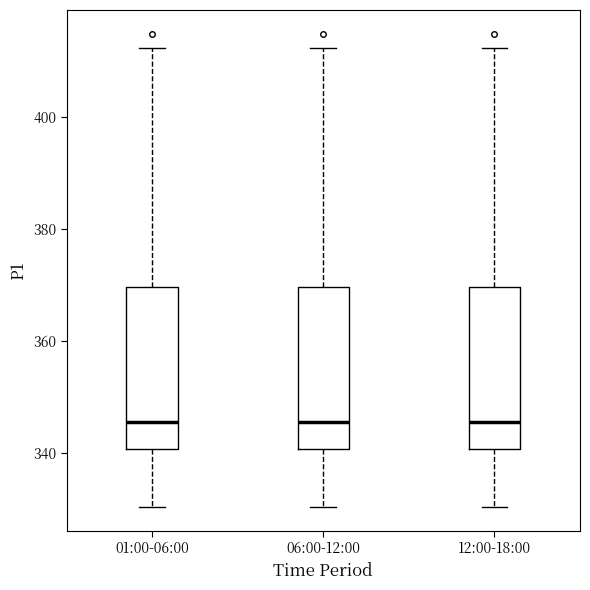

Where does the lower whisker of the box for 06:00-12:00 end on the y-axis? The values are not printed on the chart, so give them approximately, as read against the axis.

330